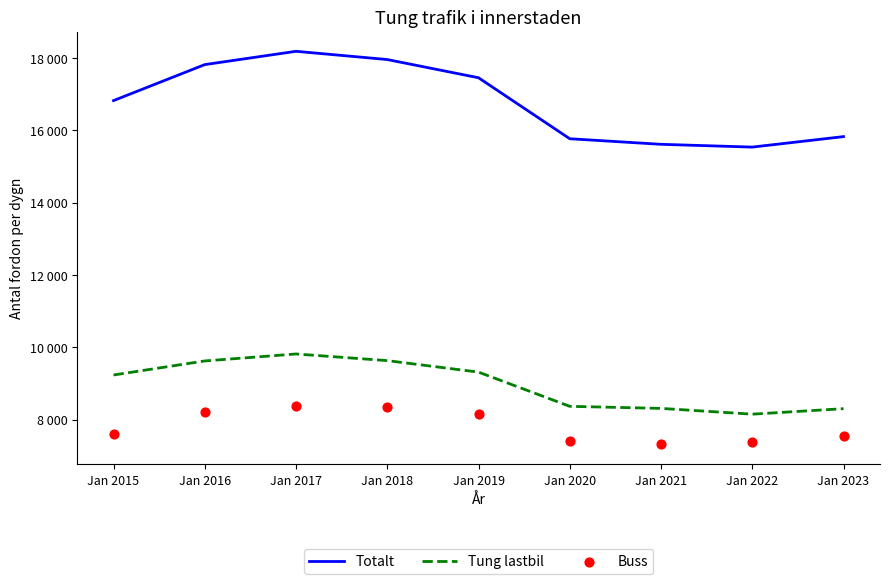

At how many categories does at least one series exceed 9272?

9